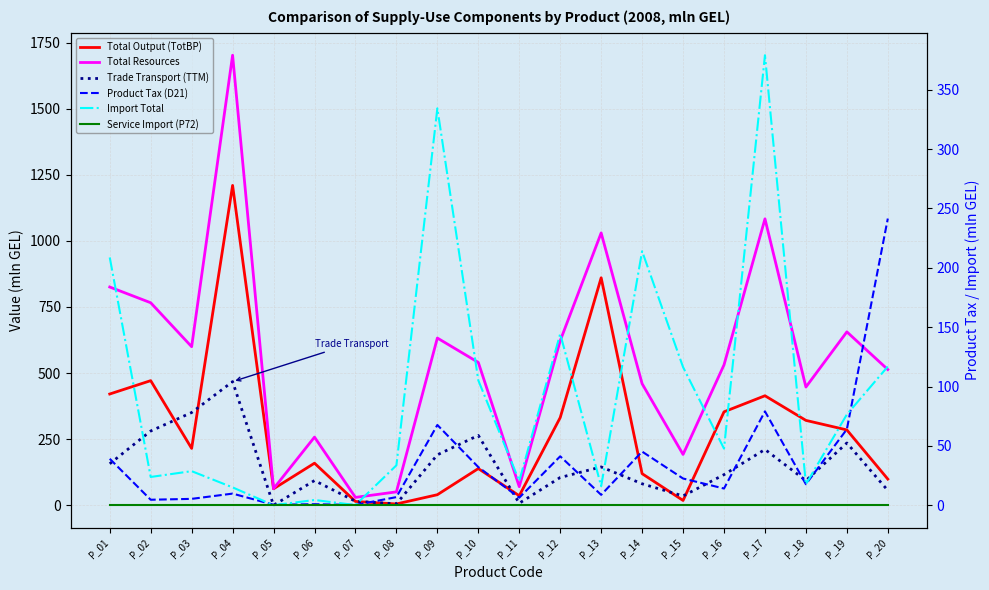

Which series has the largest total across all categories?

Total Resources